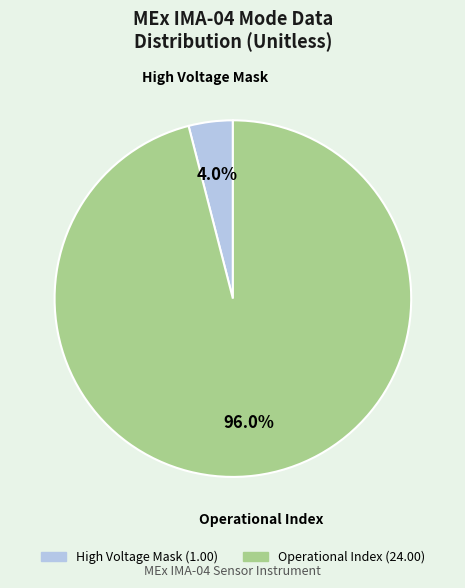

Is there any slice that represents more than half of the pie?

Yes